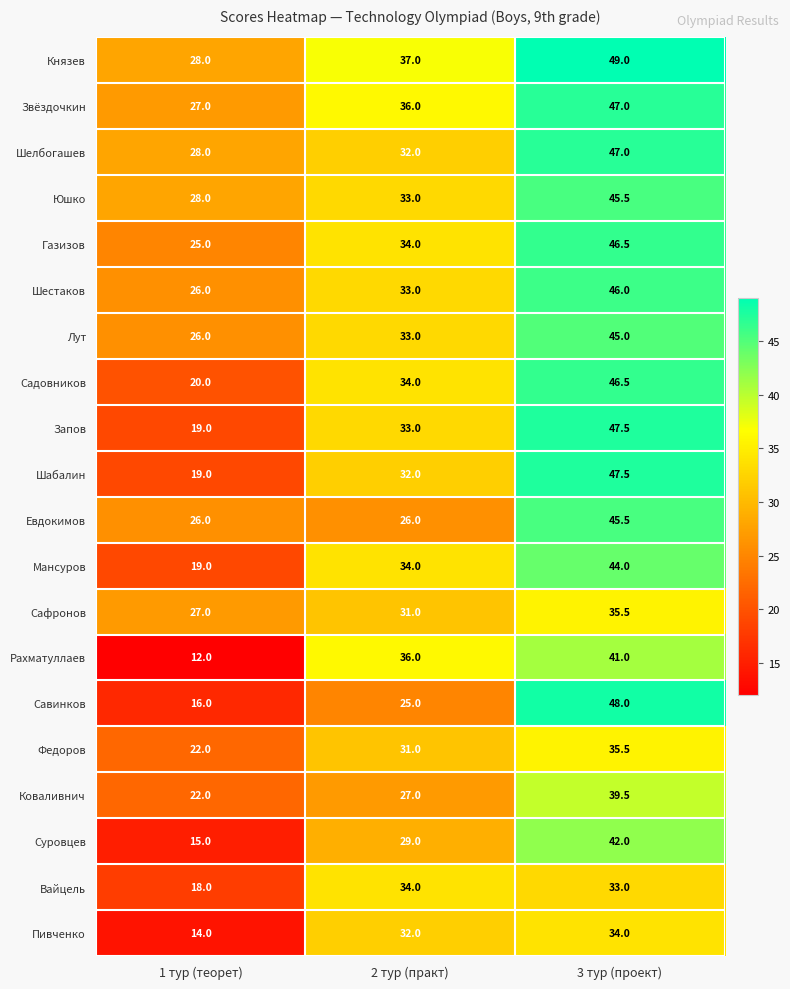

Which category has the highest value across all series?

3 тур (проект)